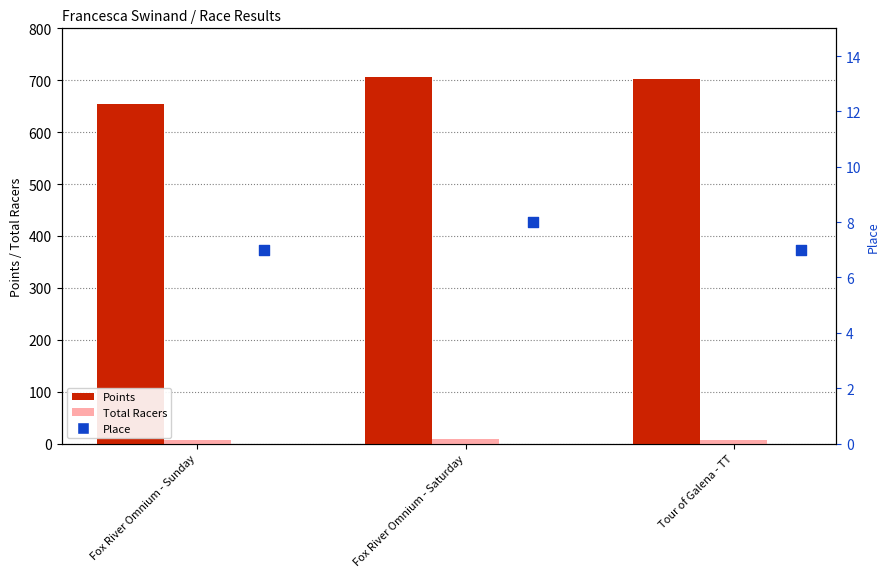

Which series contains the lowest Y value?

Total Racers